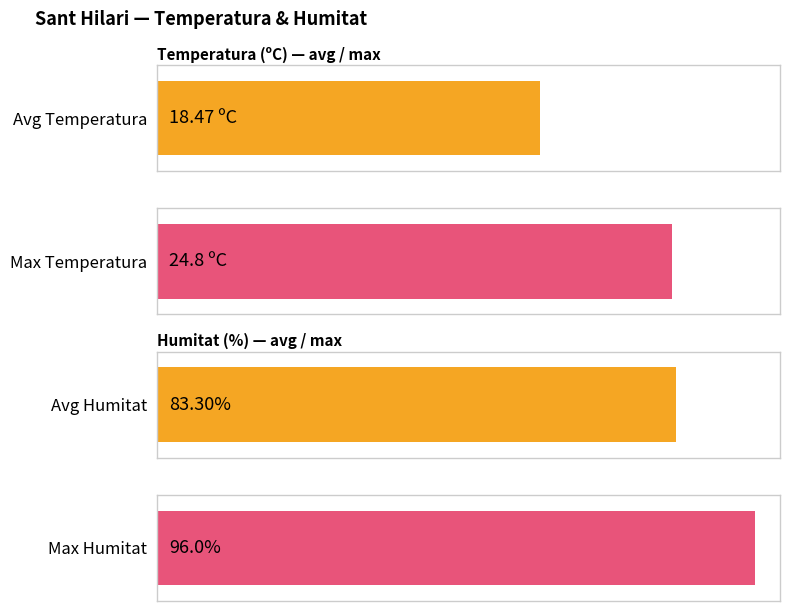

The Ratxa (km/h) series shows 7.7 at 13:00. True or false?

False